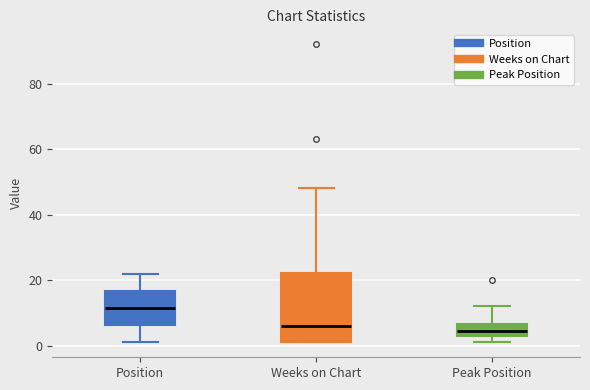

Reading left to right, read every box against the y-axis: the position of its median line, the range the box covers, and the ends of its whiskers. The values are not printed on the chart, so give them approximately, as read against the axis.

Position: median 12, box 6 to 16, whiskers 2 to 22
Weeks on Chart: median 6, box 2 to 22, whiskers 2 to 48
Peak Position: median 4 (inside the box), box 4 to 6, whiskers 2 to 12